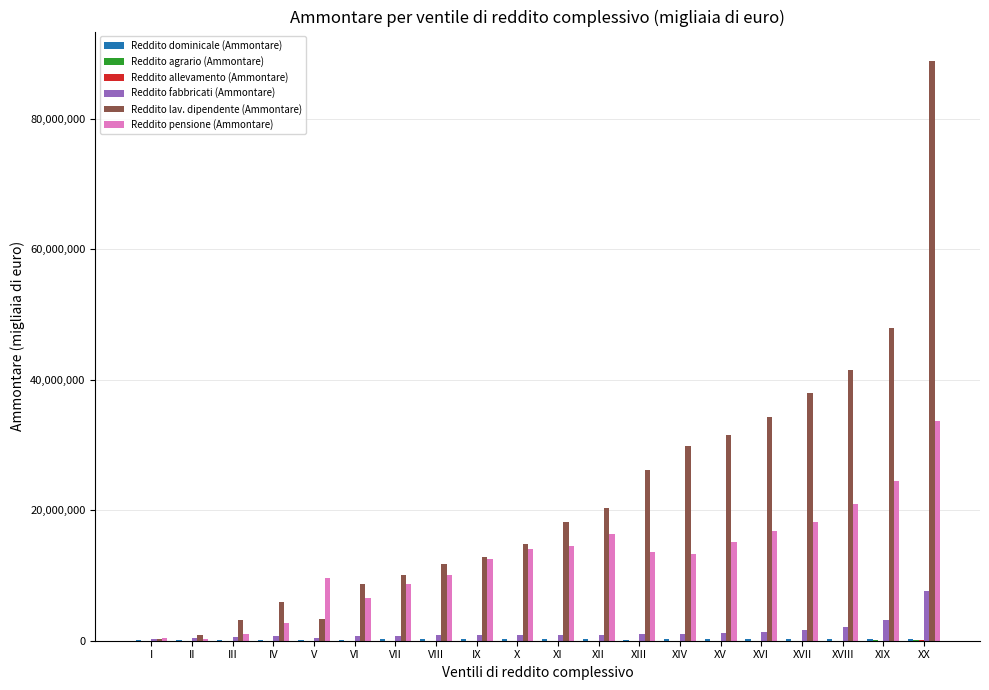

True or false: Reddito pensione (Ammontare) has a value of 21286776 at XIV.

False